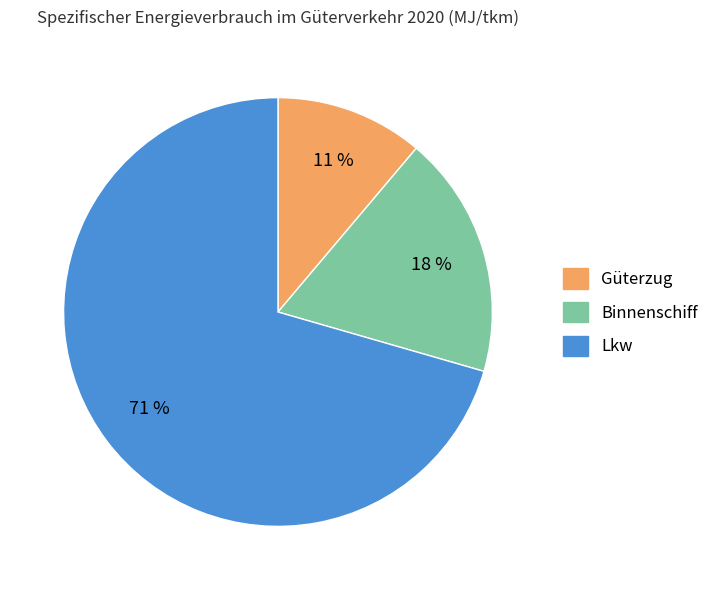

Approximately how many times larger is the value at Binnenschiff compared to Lkw?

0.3